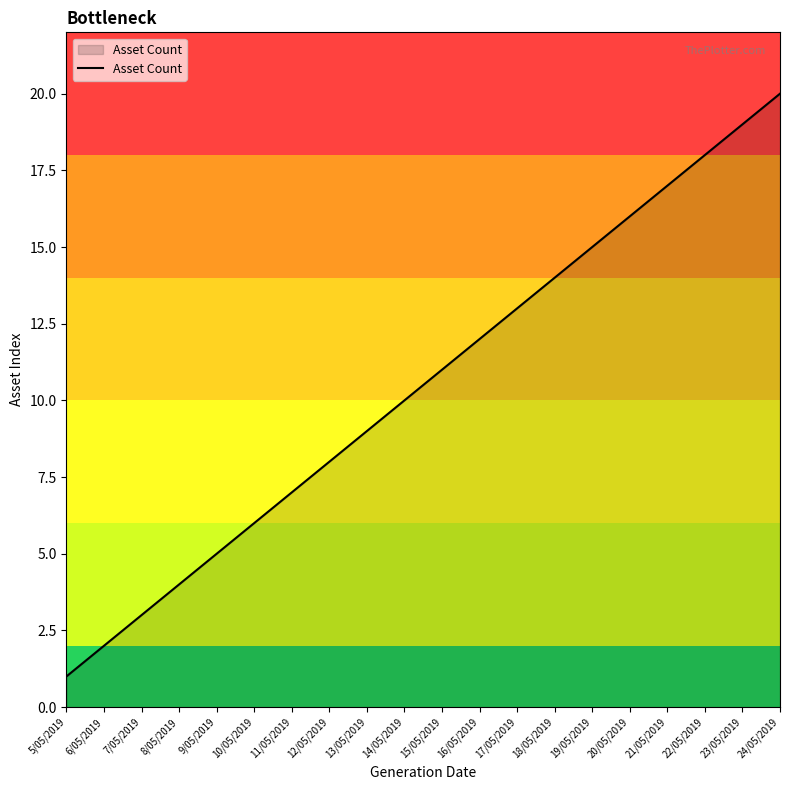

List the labels in order of value, smallest first.

5/05/2019, 6/05/2019, 7/05/2019, 8/05/2019, 9/05/2019, 10/05/2019, 11/05/2019, 12/05/2019, 13/05/2019, 14/05/2019, 15/05/2019, 16/05/2019, 17/05/2019, 18/05/2019, 19/05/2019, 20/05/2019, 21/05/2019, 22/05/2019, 23/05/2019, 24/05/2019